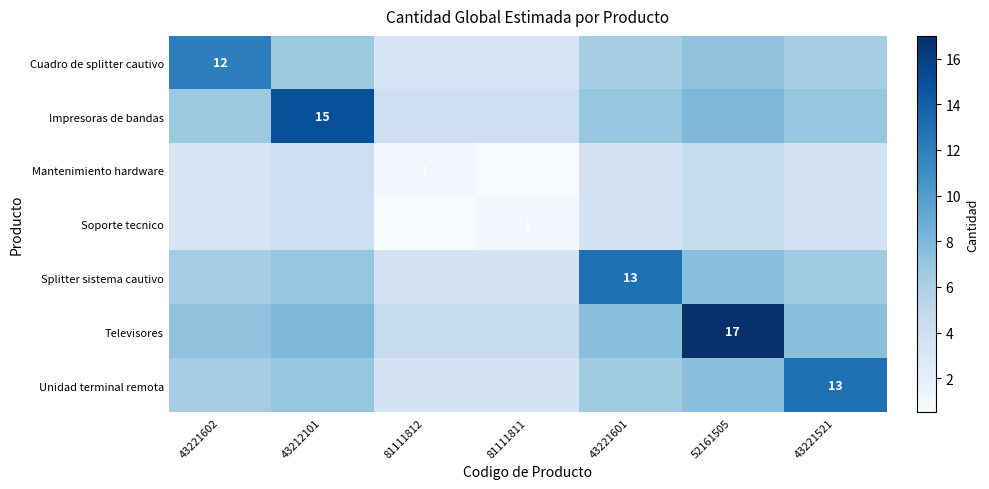

At 81111812, list the series in order from largest to smallest.

Televisores, Impresoras de bandas, Splitter sistema cautivo, Unidad terminal remota, Cuadro de splitter cautivo, Mantenimiento hardware, Soporte tecnico